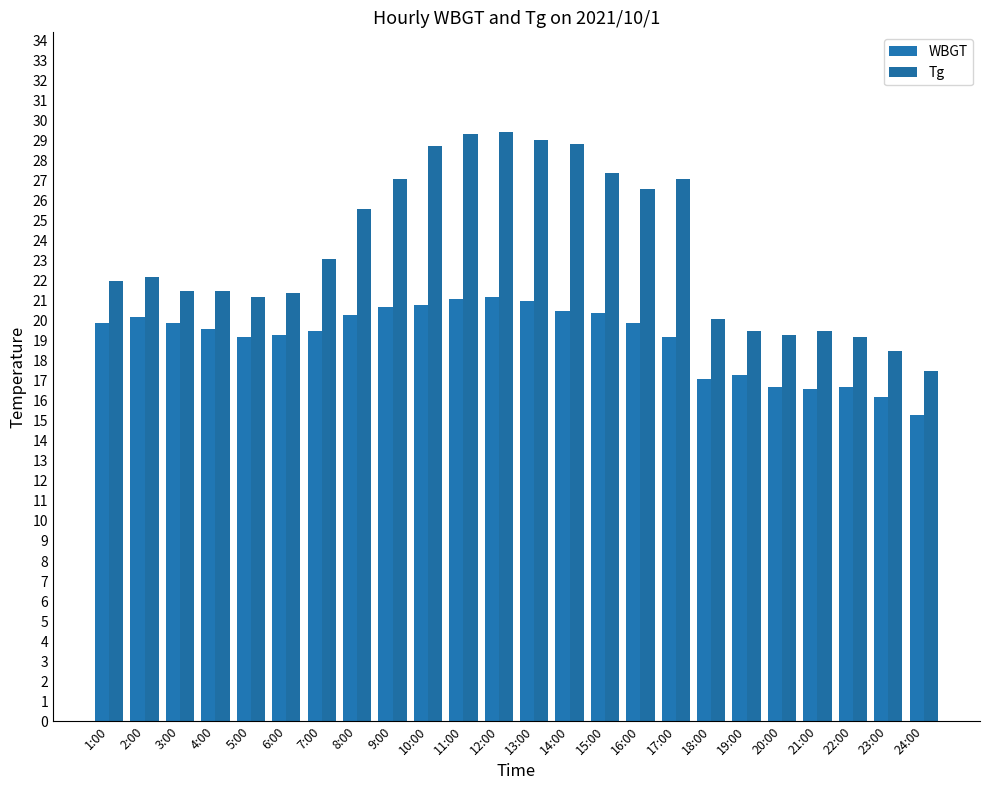

What is the average value of the WBGT series?

19.1